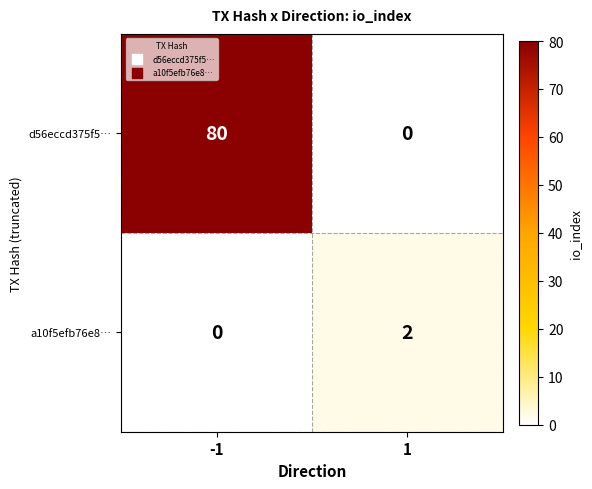

What is the maximum value for d56eccd375f5…?

80